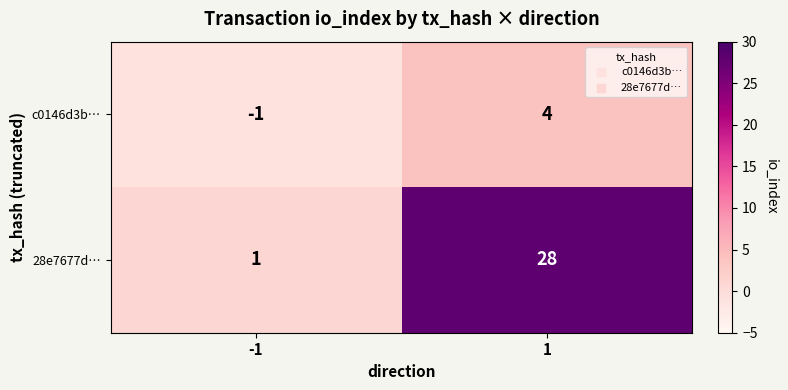

Reading left to right, list all the values displayed in this chart.

c0146d3b…: -1	4
28e7677d…: 1	28